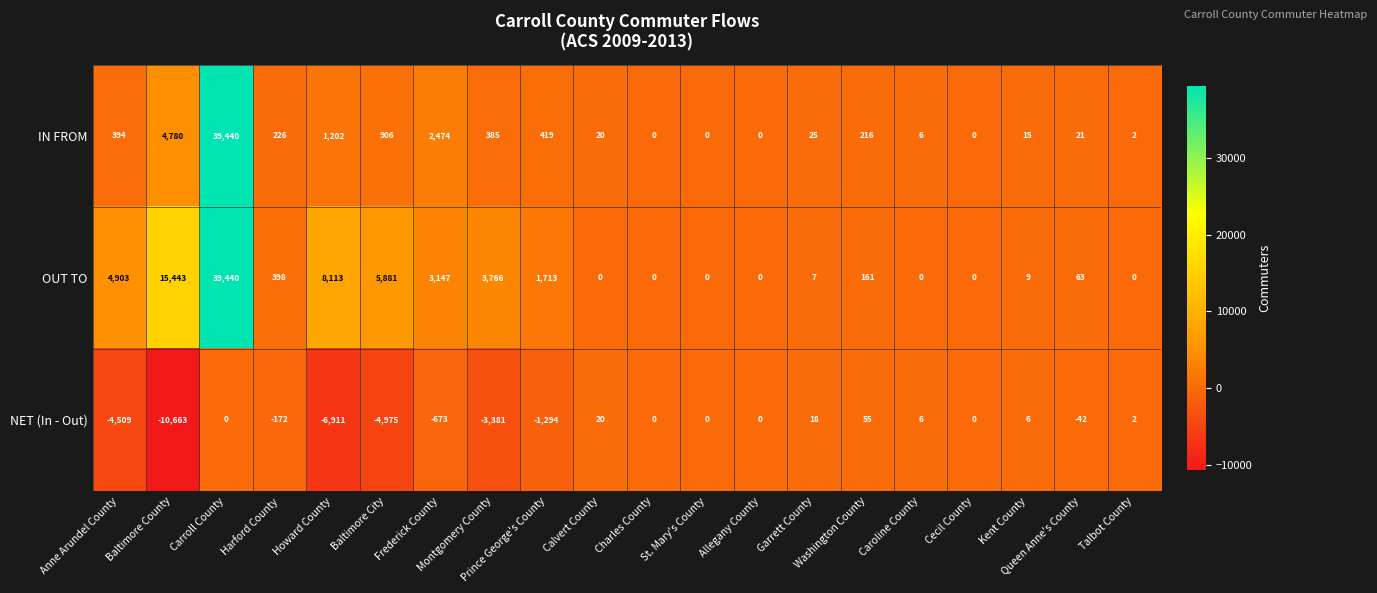

Which series changed the most between Montgomery County and Kent County?

OUT TO